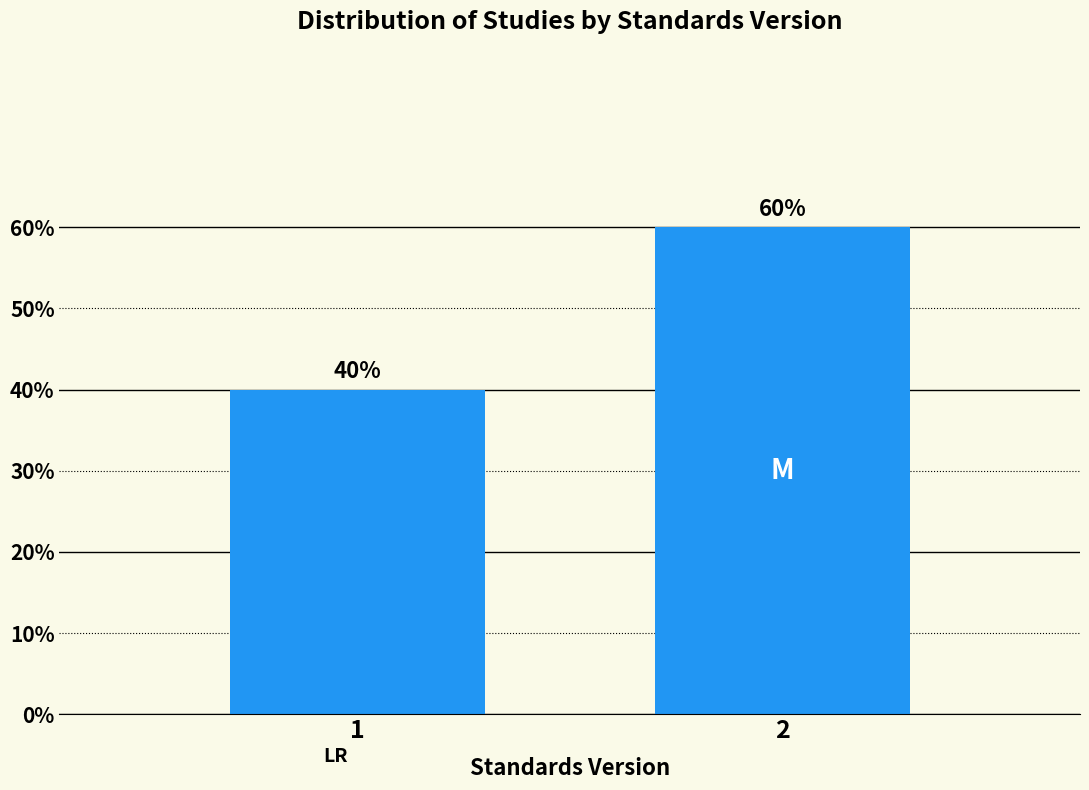

Reading left to right, extract all data points from this chart.

1=40	2=60